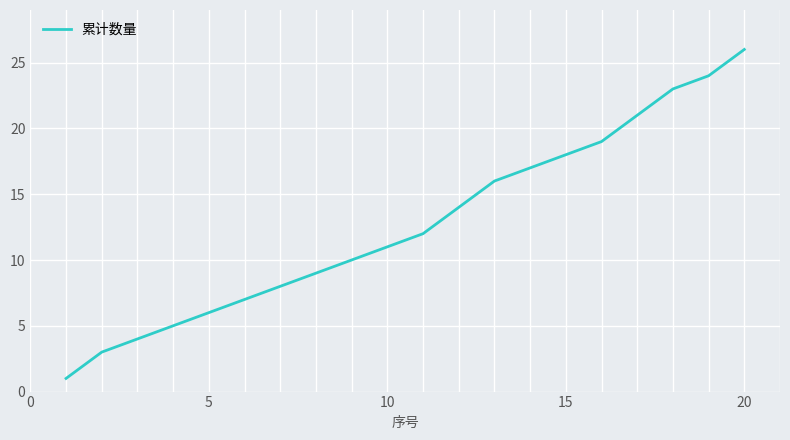

What is the maximum value shown in the chart?

26